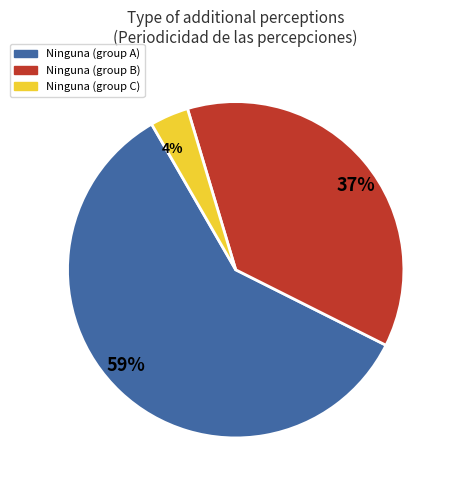

Rank the categories by value from highest to lowest.

59%, 37%, 4%